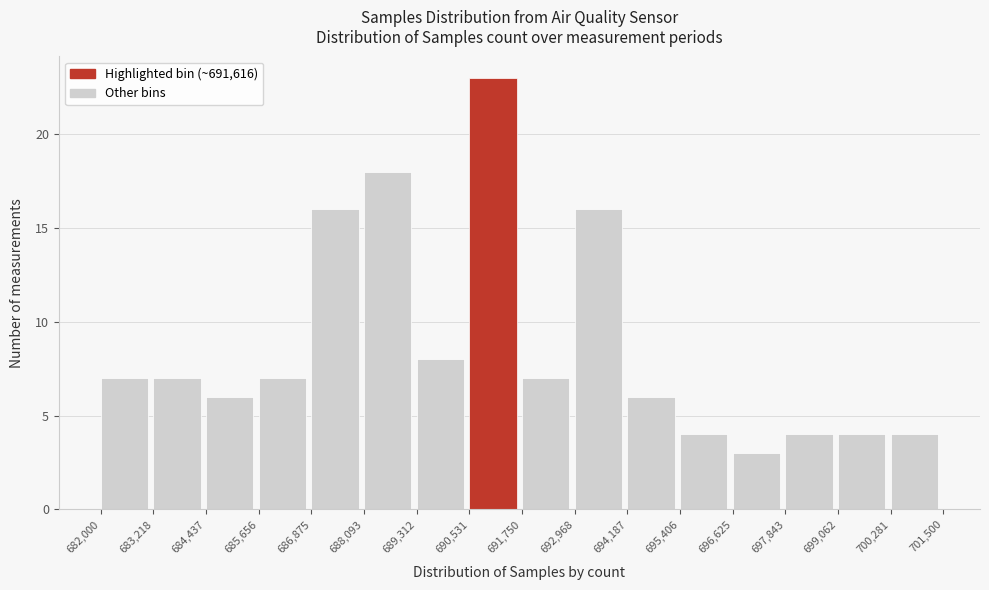

Which range on the x-axis has the tallest bar?

690,531 to 691,750